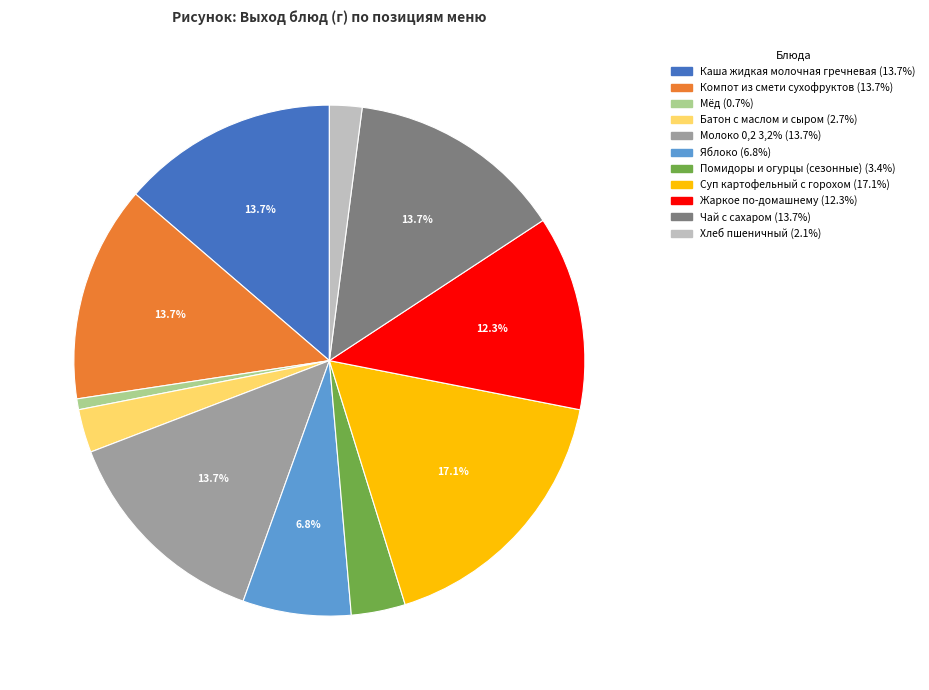

To the nearest percent, what percentage of the pie is Жаркое по-домашнему?

12%